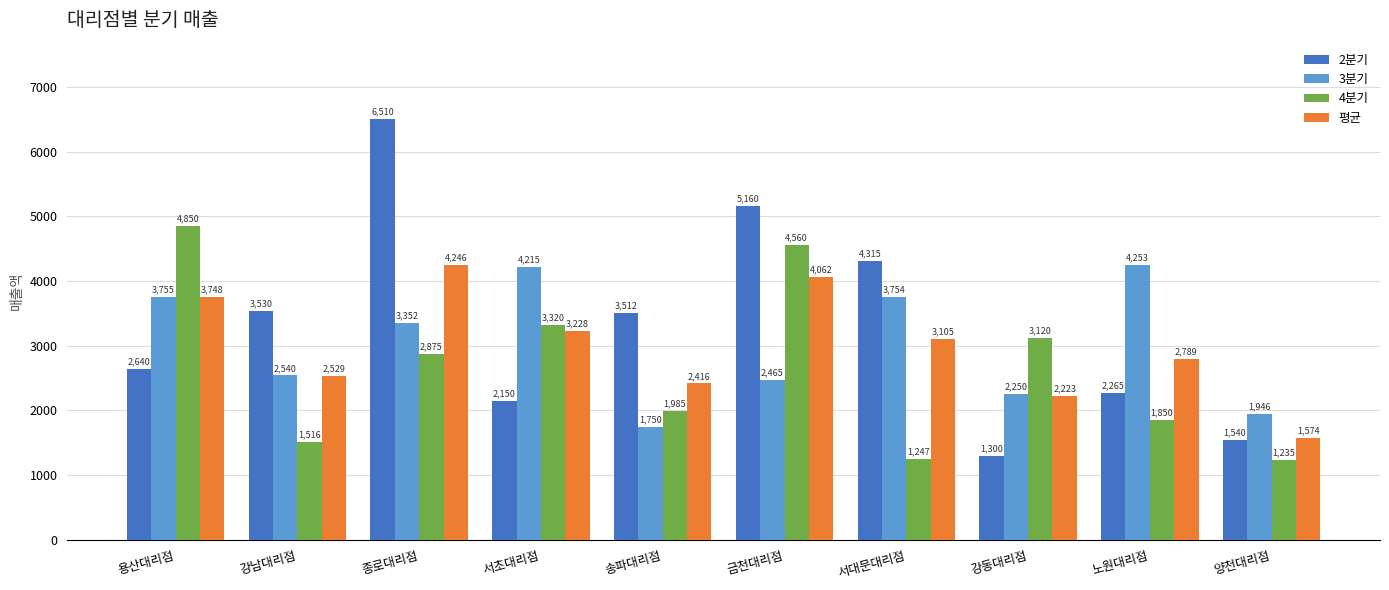

What is the lowest value of the 2분기 series?

1300